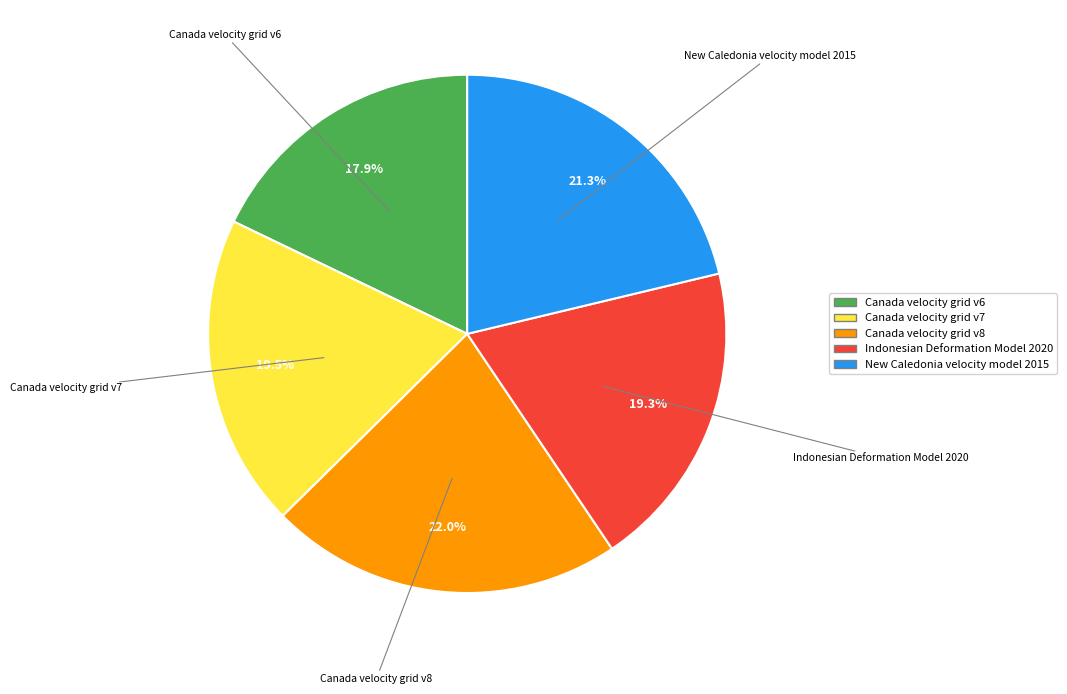

To the nearest percent, what is the average slice percentage?

20%